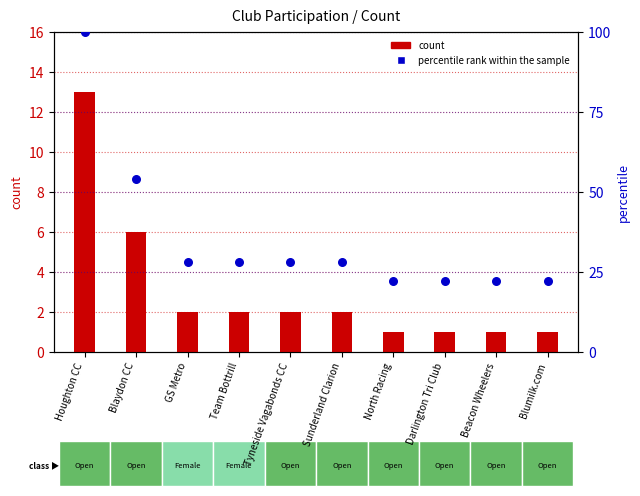

Which series reaches the minimum Y coordinate?

count